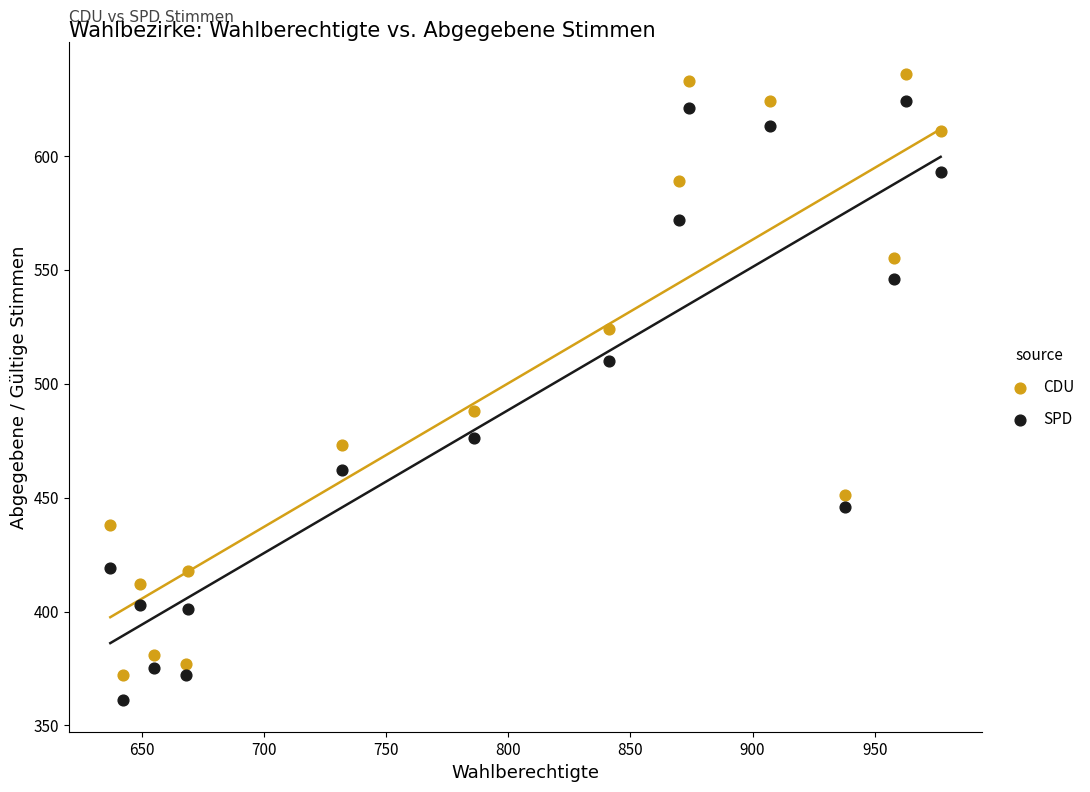

In the SPD series, what Y value is closest to 492?

476